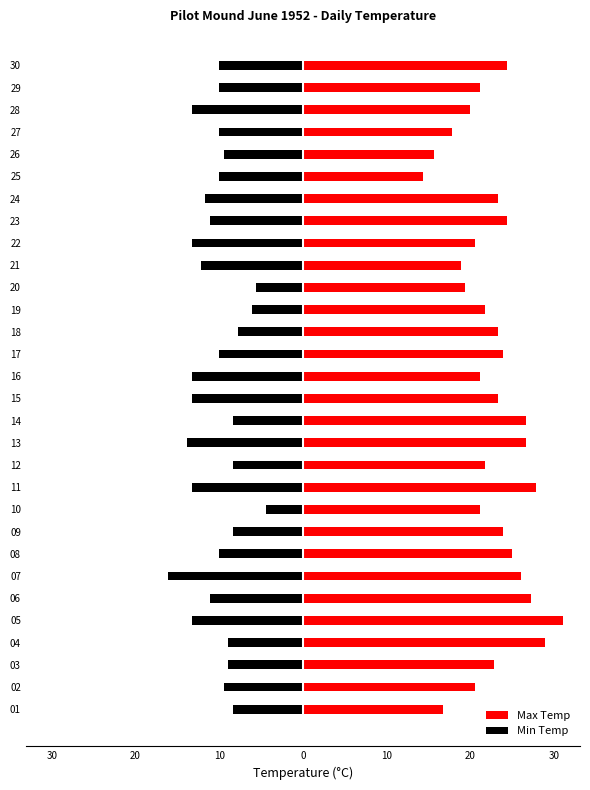

How many distinct data groups are displayed?

2